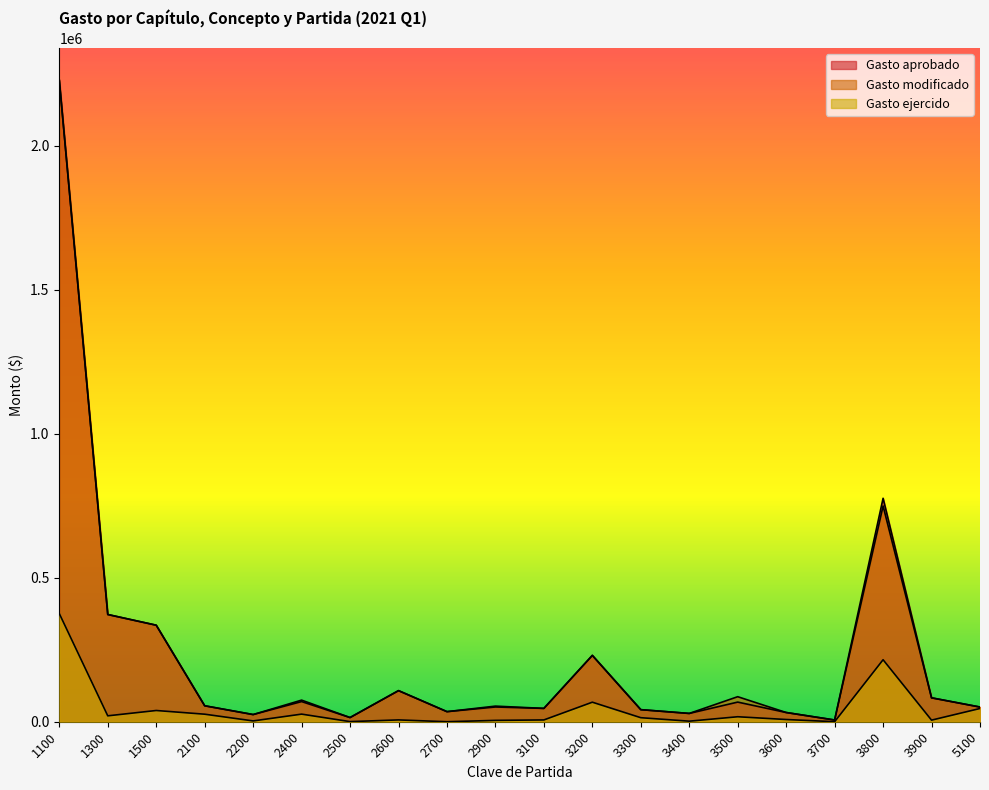

True or false: Gasto ejercido and Gasto aprobado intersect in this chart.

False